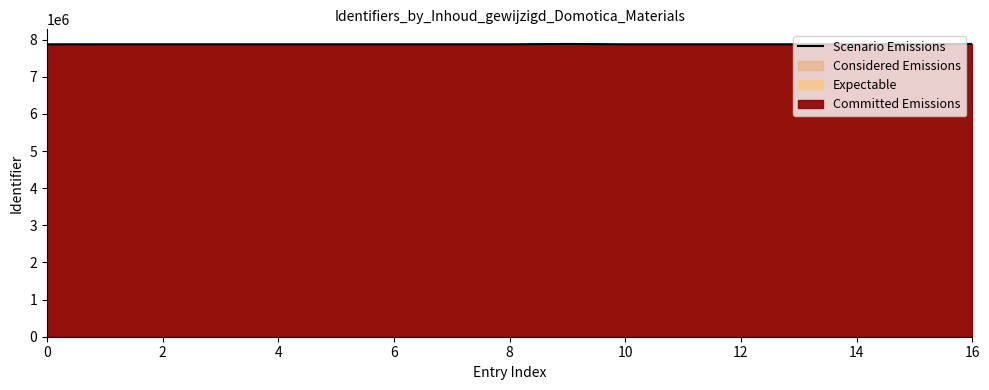

What is the value of the 4th point from the left?

7877710